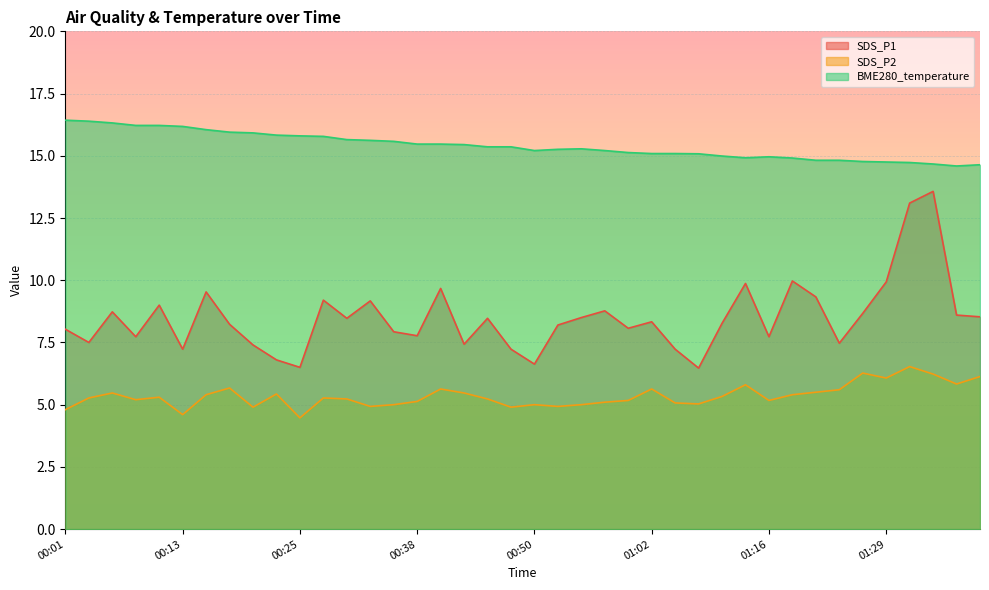

List the series in order of their overall mean, highest first.

BME280_temperature, SDS_P1, SDS_P2